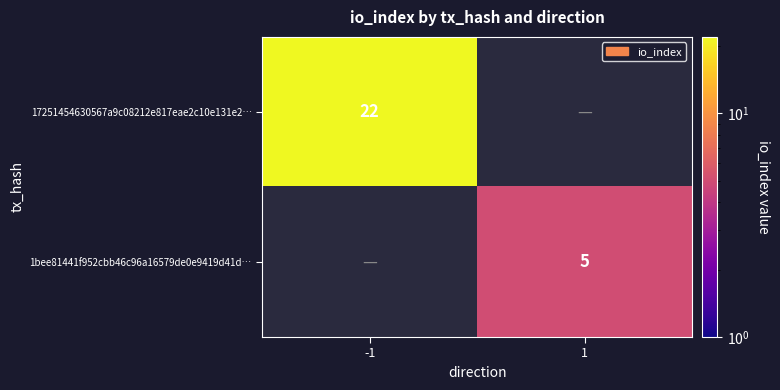

The 1bee81441f952cbb46c96a16579de0e9419d41d… series shows 5 at 1. True or false?

True